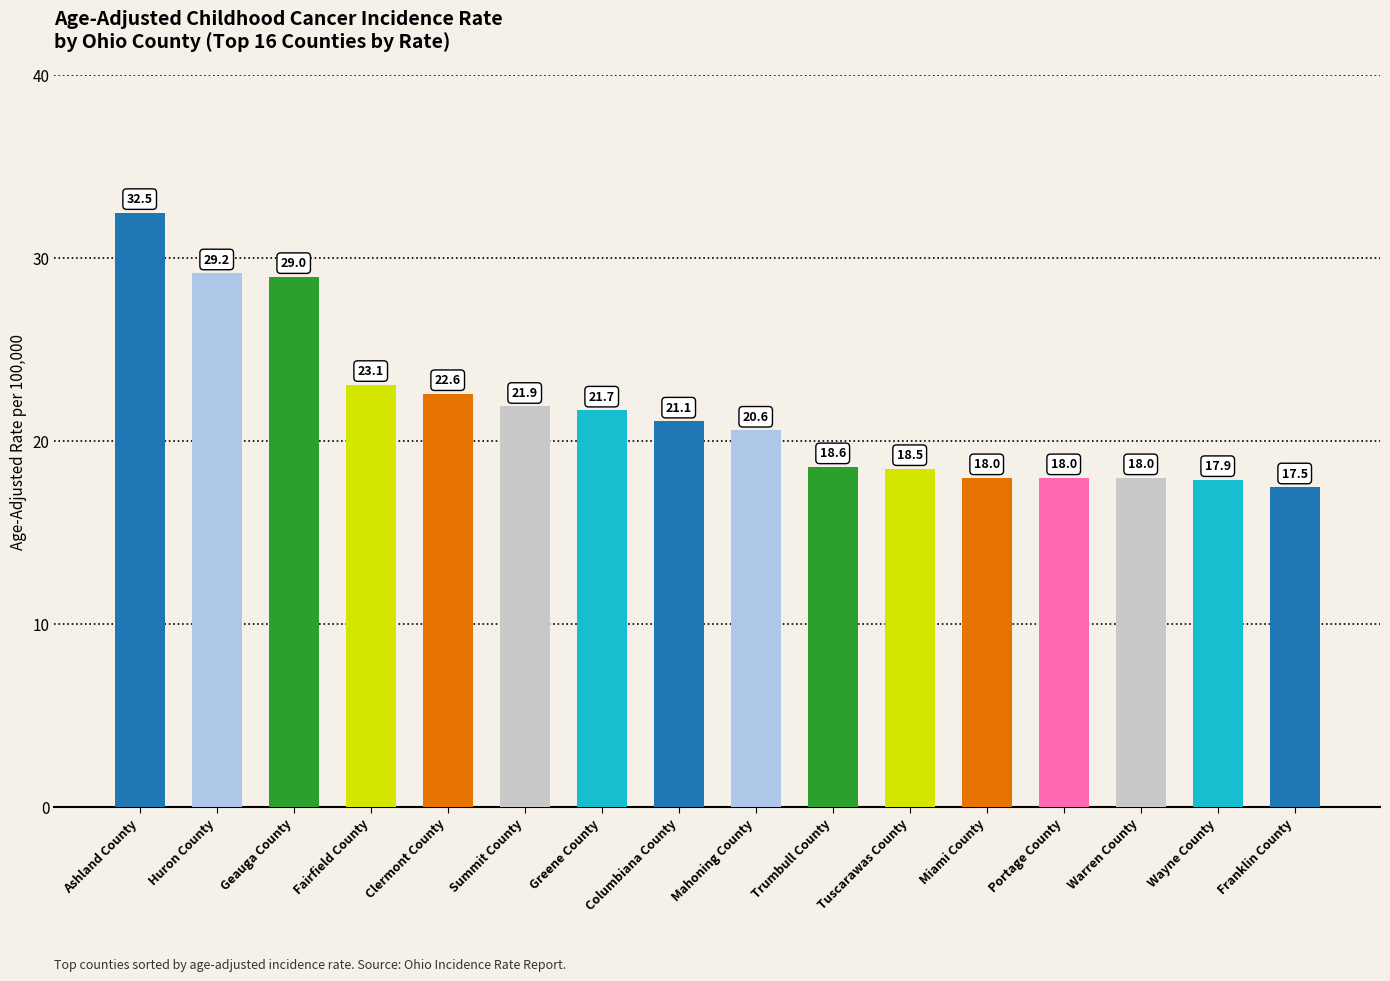

What is the smallest value displayed?

17.5